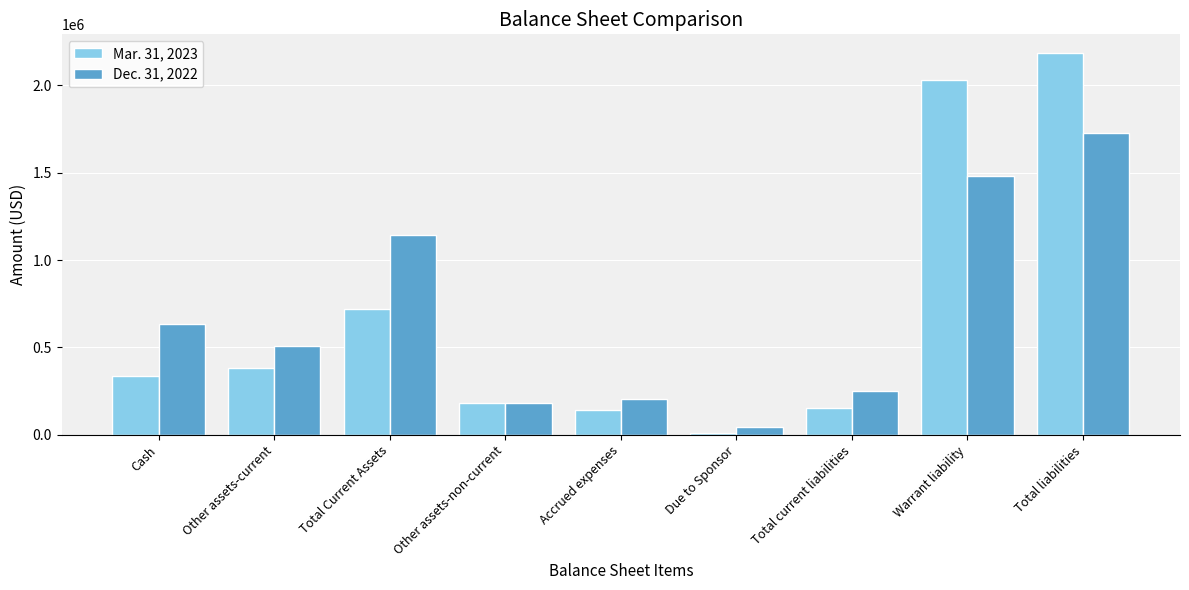

Does the chart contain stacked bars?

No